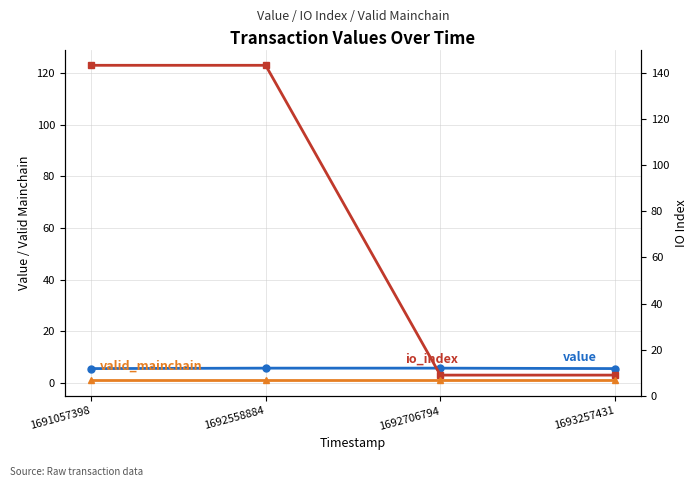

True or false: io_index and value cross at least once.

True